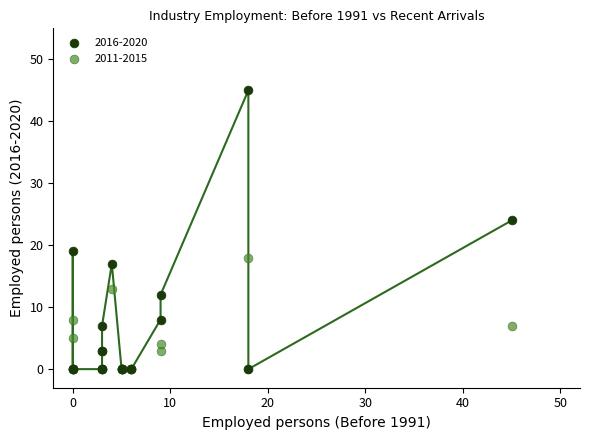

Across all series, what Y value is closest to 22?

24